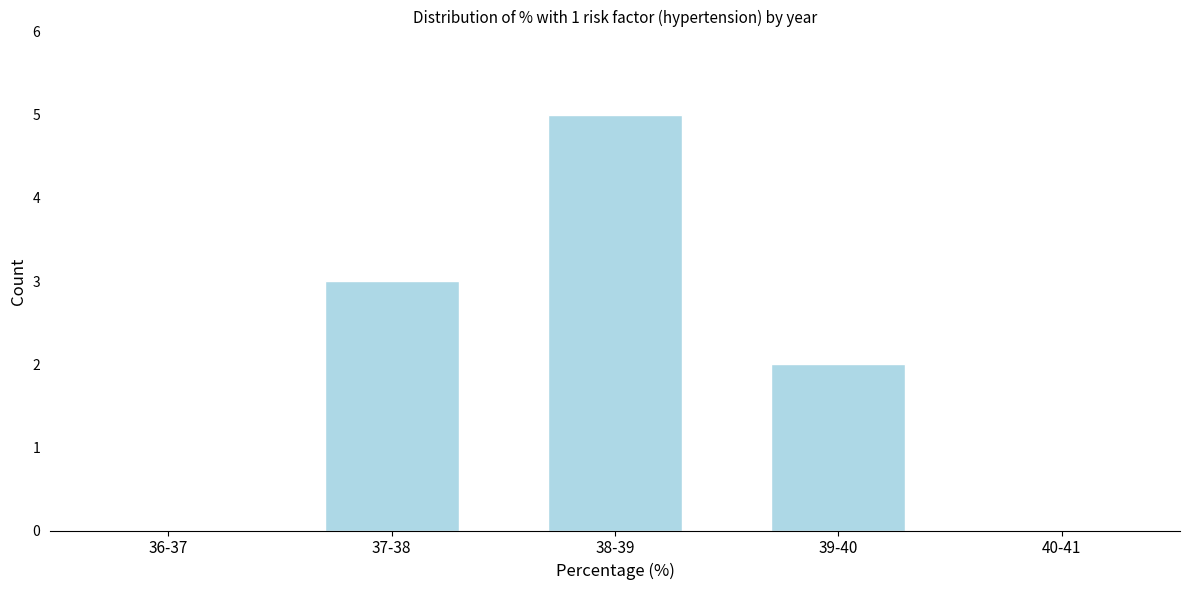

Reading left to right, what are all the values shown in this chart?

36-37=0	37-38=3	38-39=5	39-40=2	40-41=0